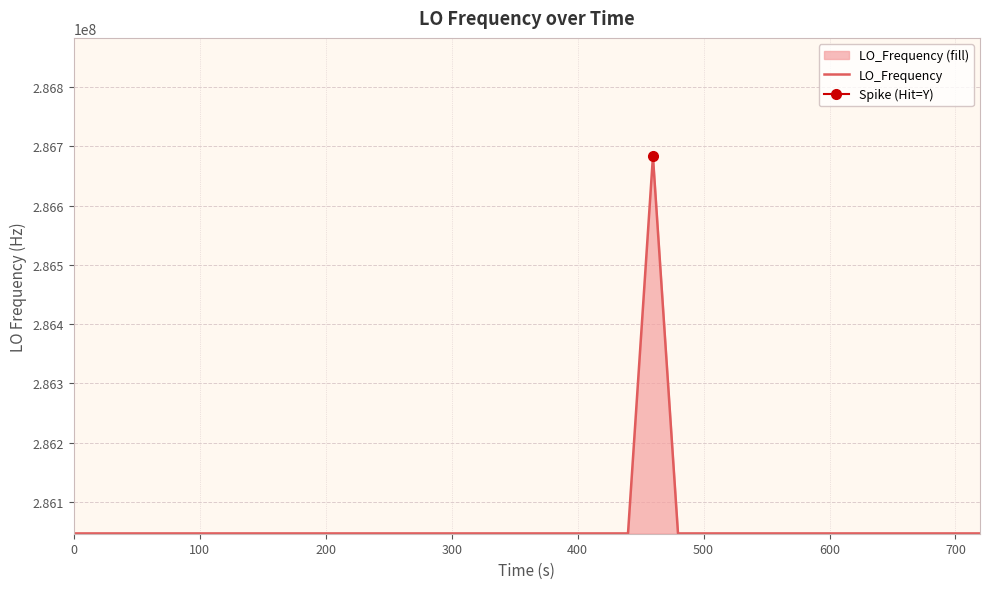

How many lines are shown in the chart?

1